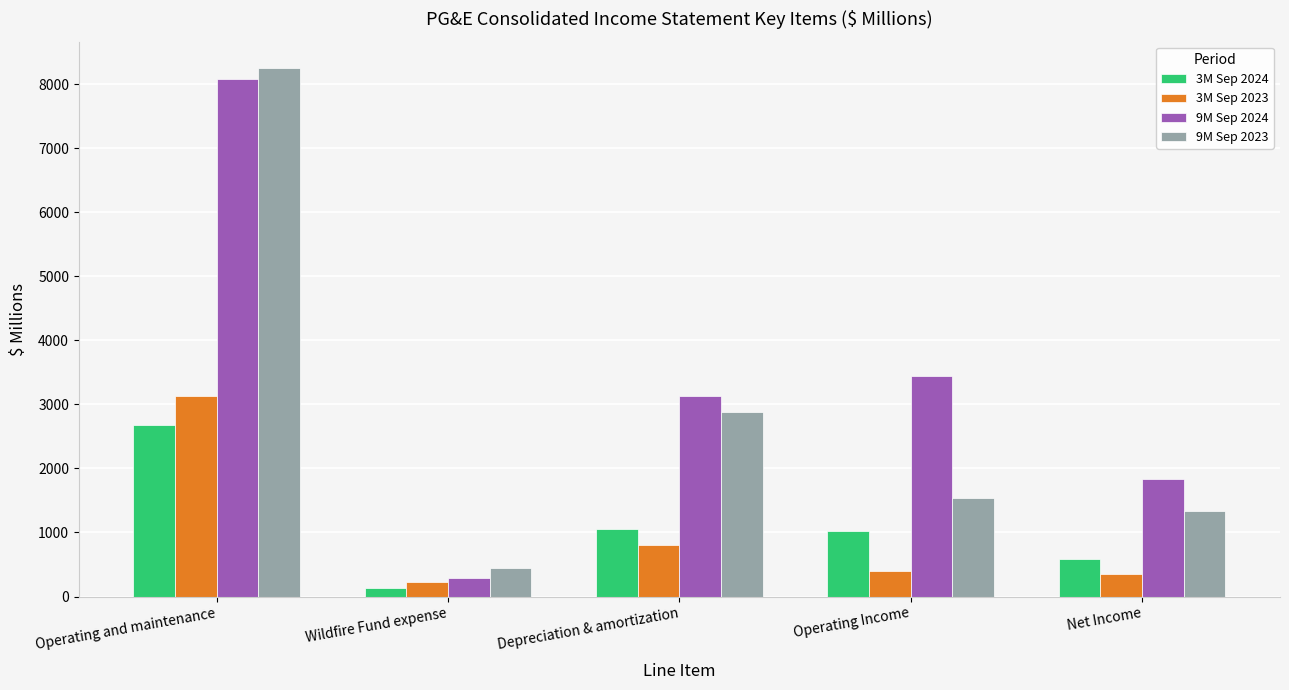

What is the value of the 9M Sep 2023 bar at the 1st from the left?

8252